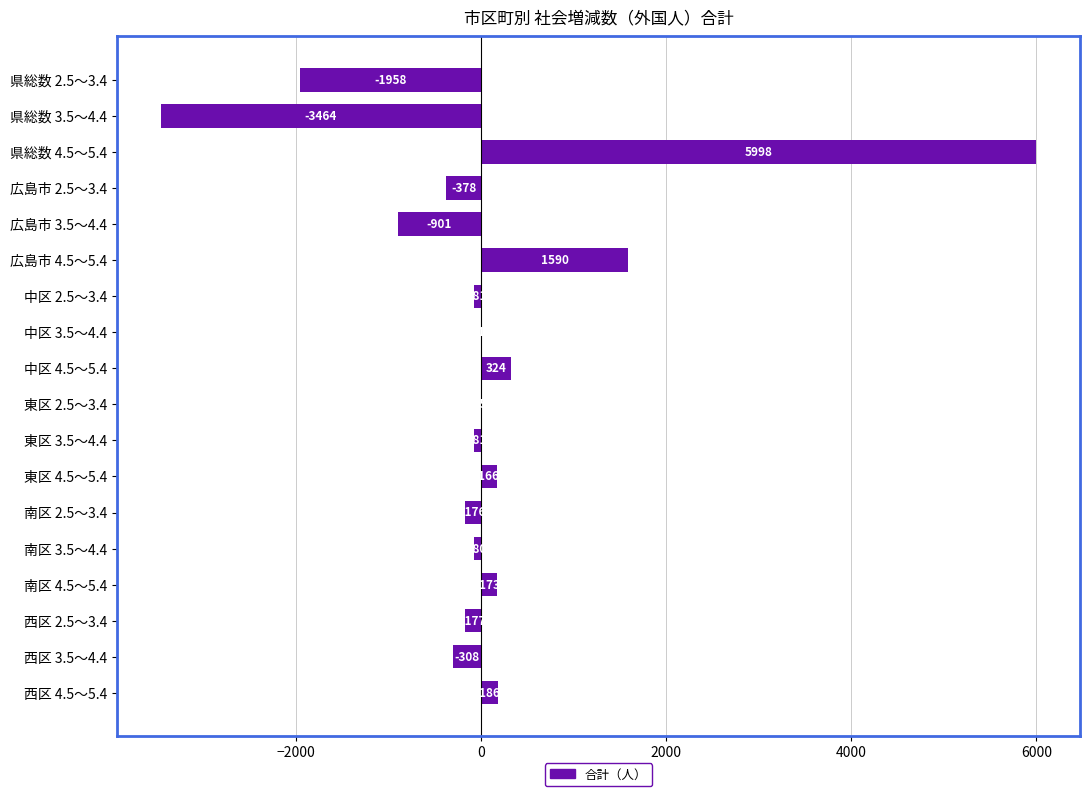

The chart shows a value of -176 at 南区 2.5～3.4. True or false?

True